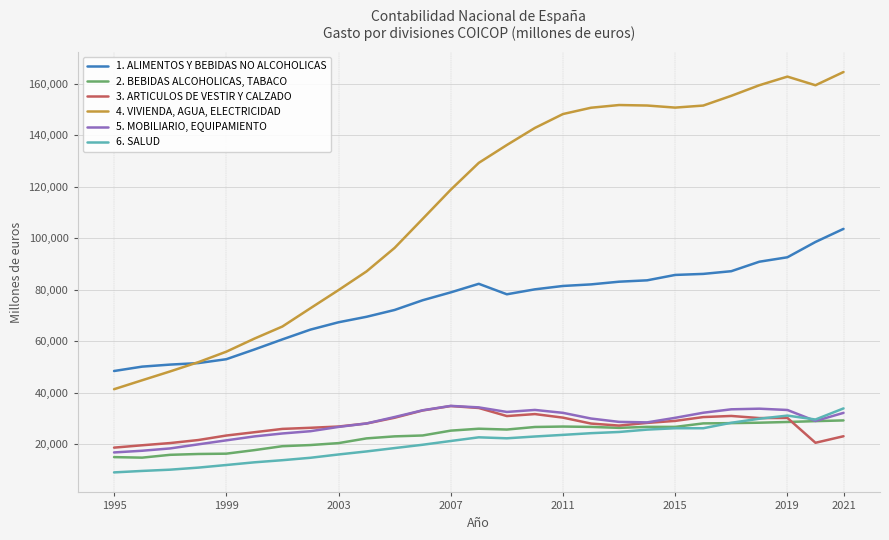

What is the sum of all 1. ALIMENTOS Y BEBIDAS NO ALCOHOLICAS values?

2015334